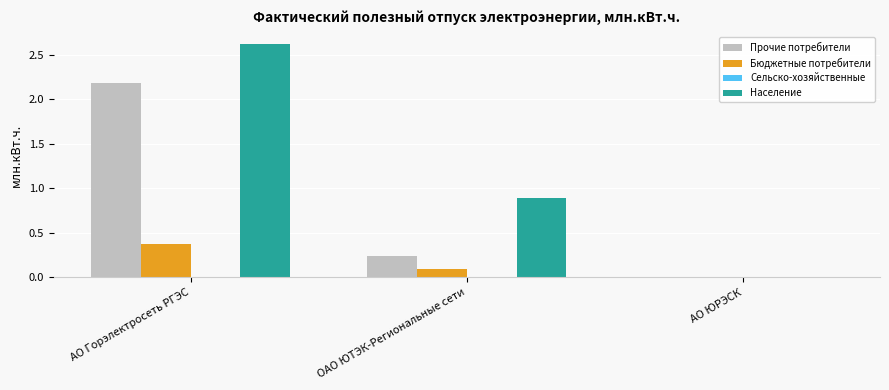

Are the bars horizontal?

No